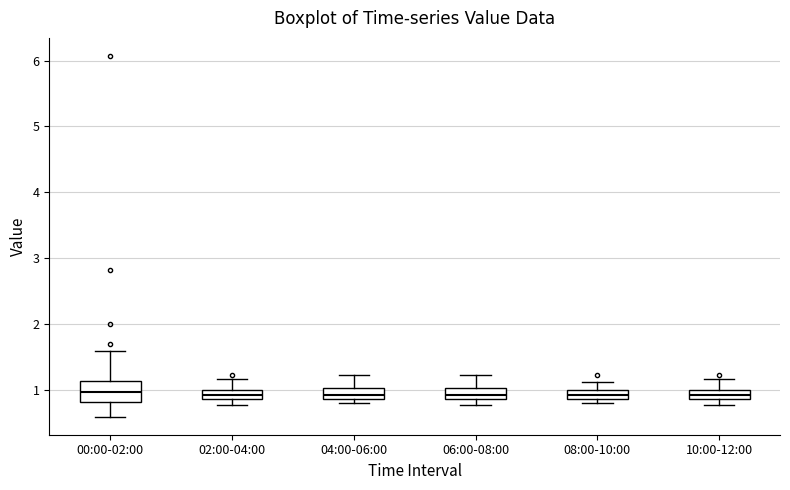

Where is the lower edge of the box for 10:00-12:00 on the y-axis? The values are not printed on the chart, so give them approximately, as read against the axis.

0.9